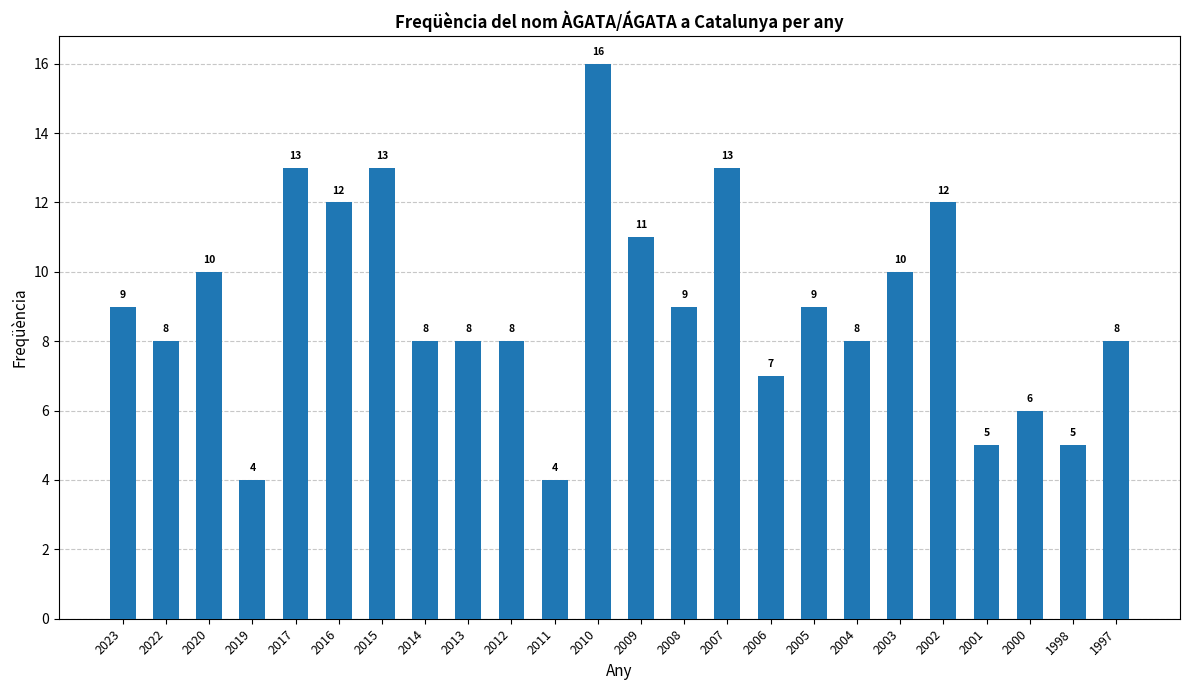

What is the change in value from 2013 to 2008?

+1